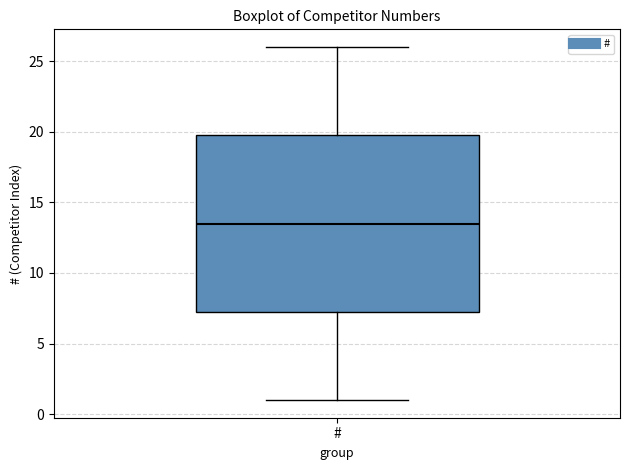

Read this box plot against the y-axis: the position of the median line, the range covered by the box, and the ends of both whiskers. The values are not printed on the chart, so give them approximately, as read against the axis.

median 13.5, box 7.5 to 20.0, whiskers 1.0 to 26.0